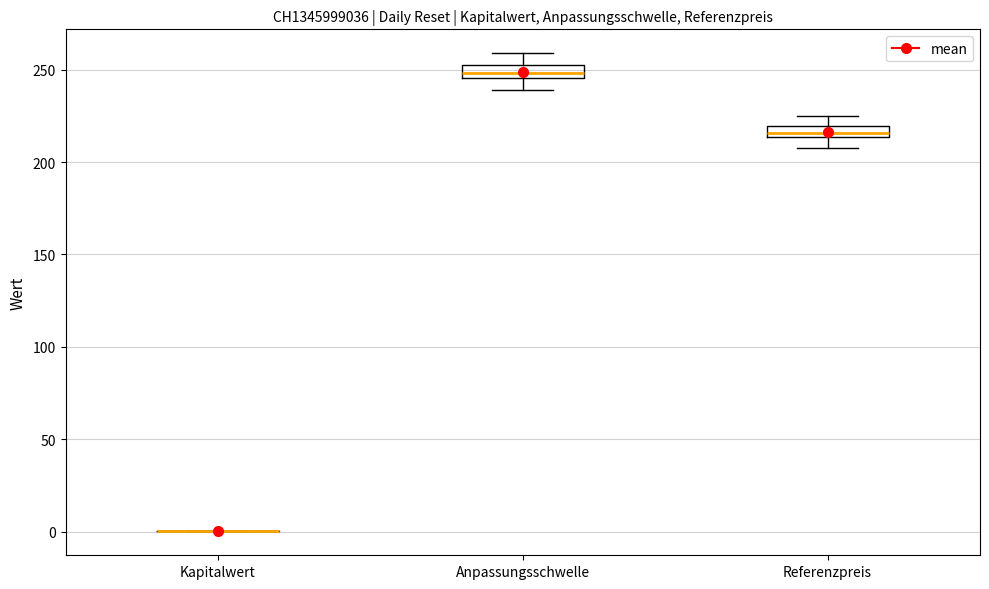

Where does the lower whisker of the box for Anpassungsschwelle end on the y-axis? The values are not printed on the chart, so give them approximately, as read against the axis.

240